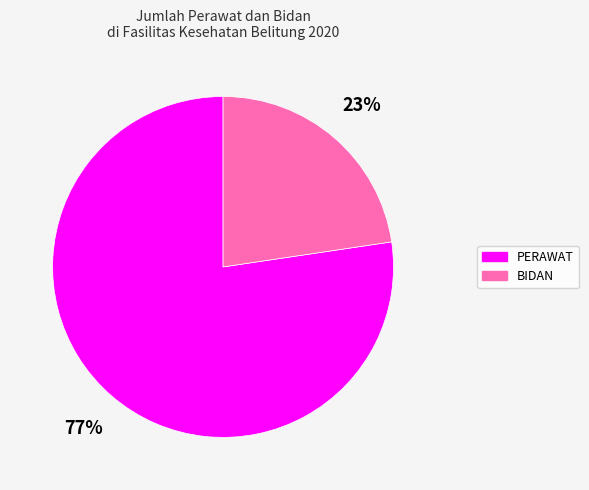

Count the number of slices in the pie.

2